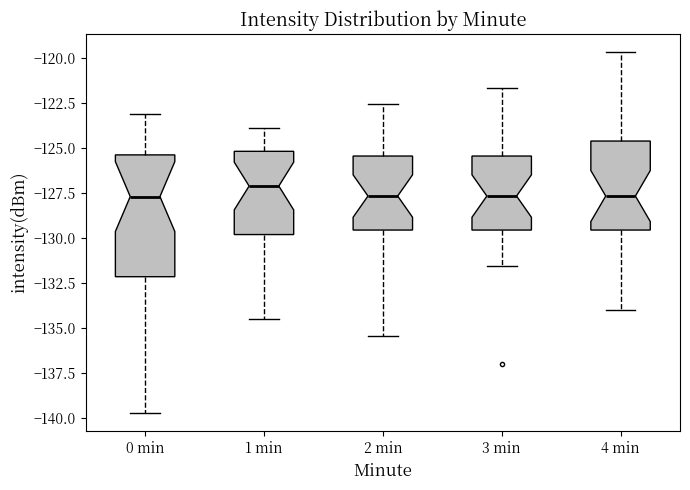

Which box's median line is the highest?

1 min